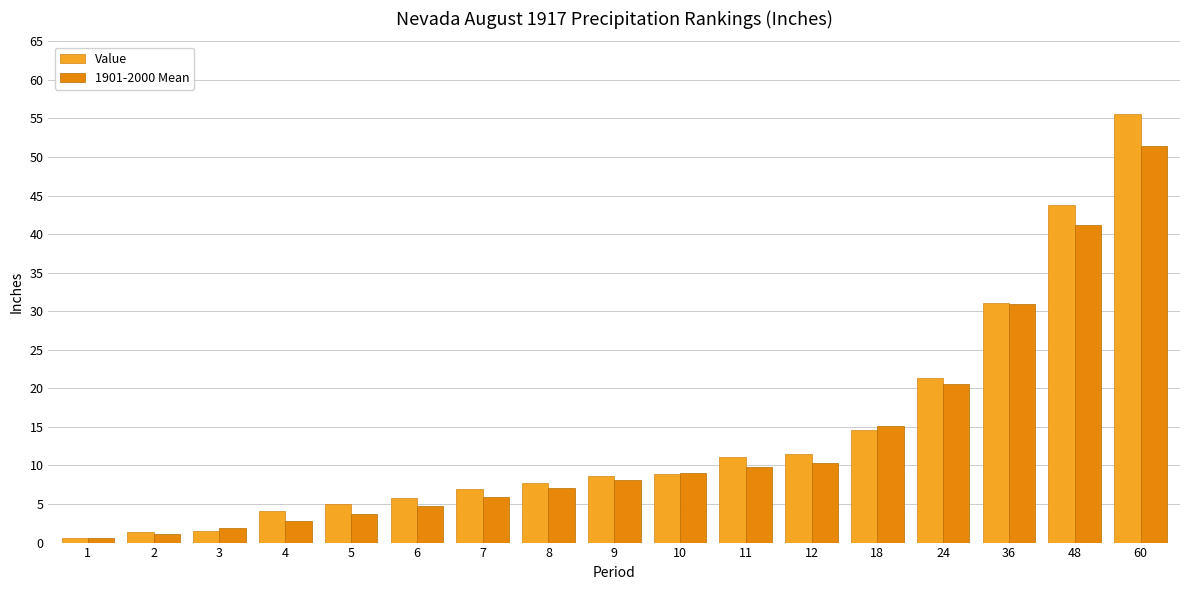

Rank the series by their average value, from highest to lowest.

Value, 1901-2000 Mean